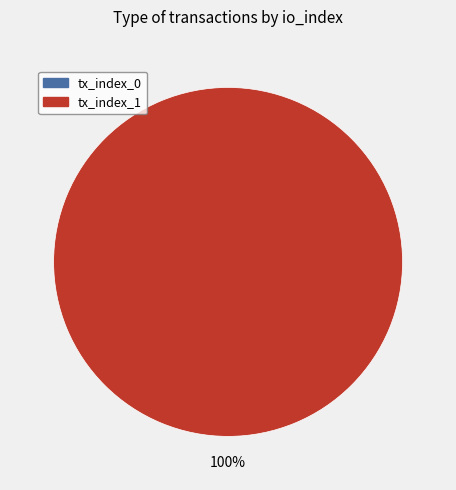

To the nearest percent, what is the difference between the largest and smallest slice percentages?

100%